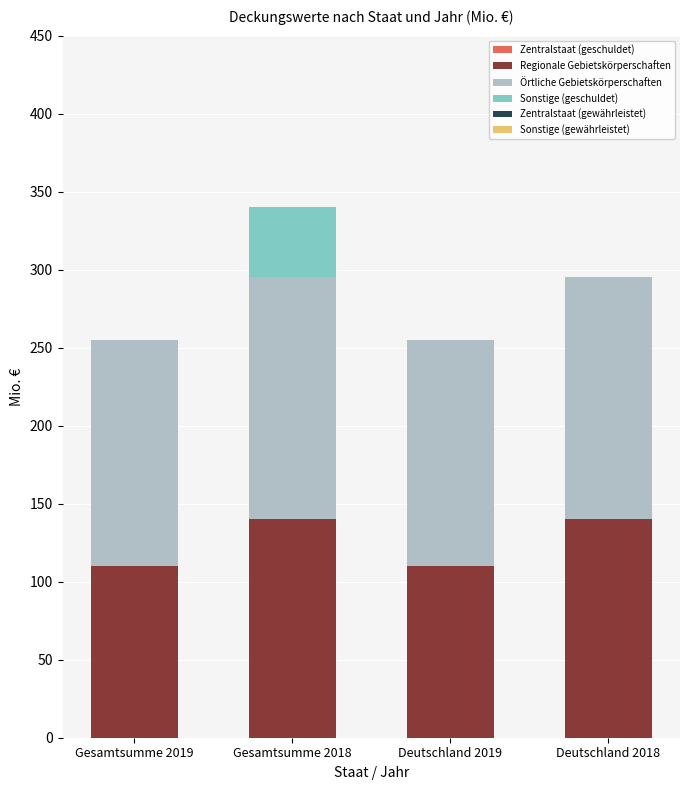

What is the total value across all series at Gesamtsumme 2019?

255